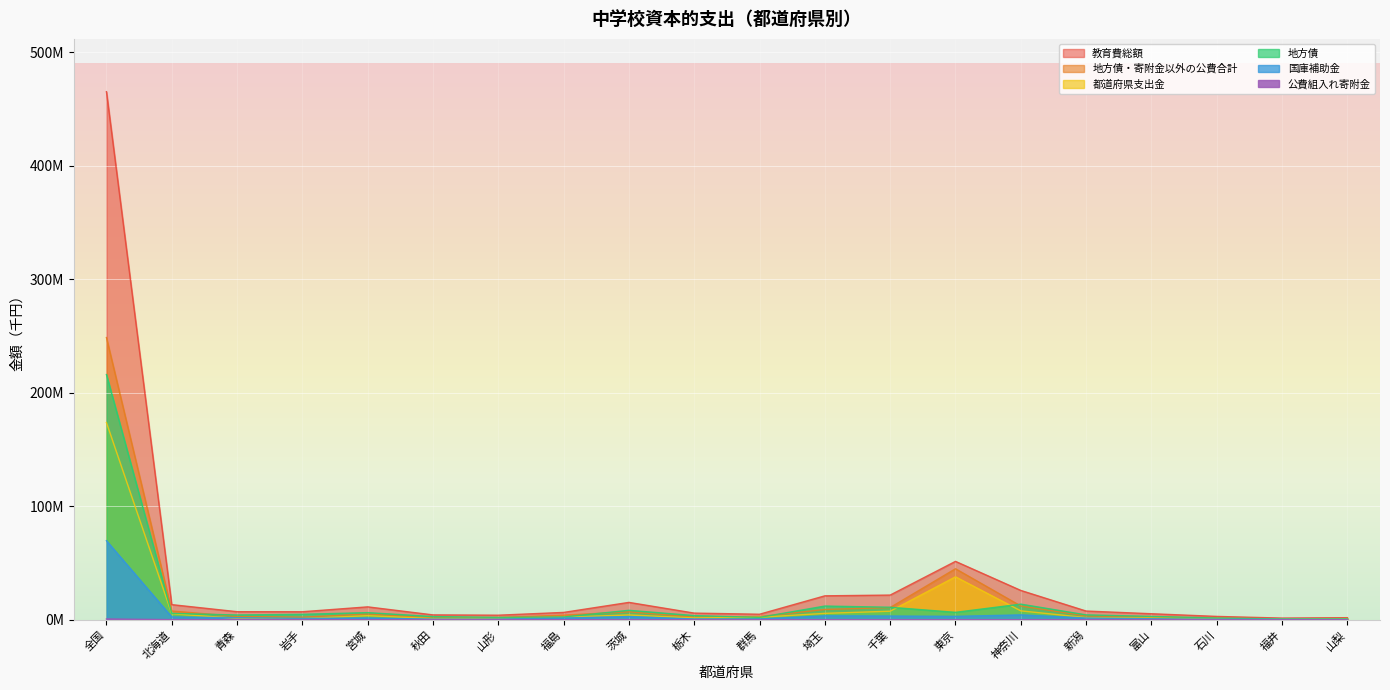

Where does the 都道府県支出金 series first go above 2130104?

全国